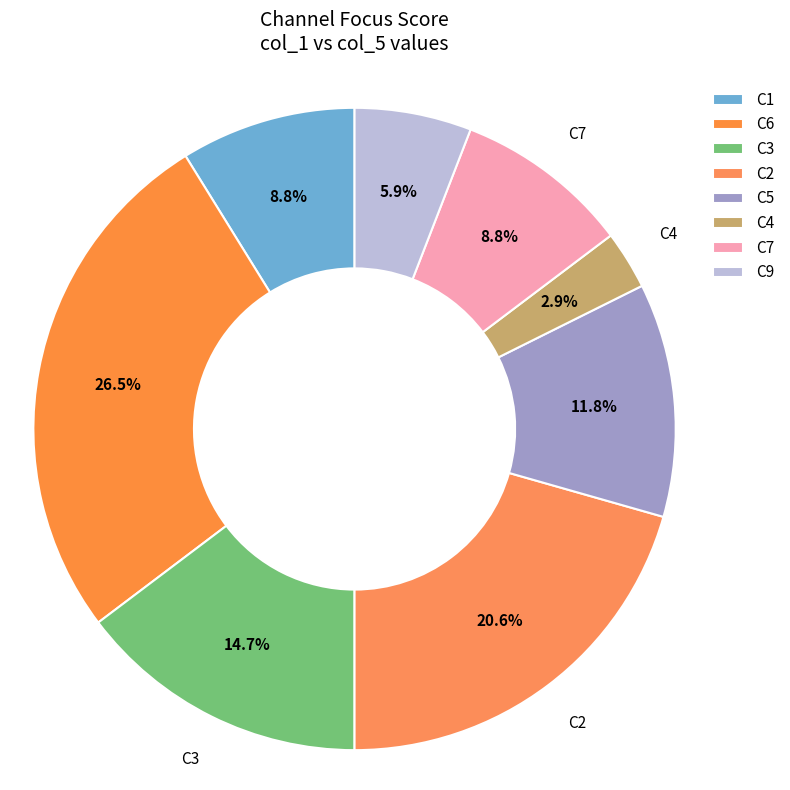

Do C3 and C7 together represent more than half of the pie?

No